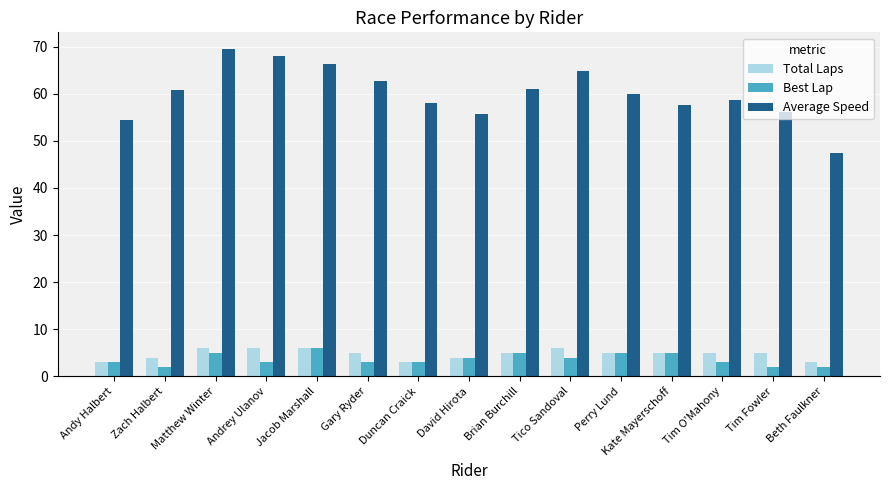

What is the approximate value of Average Speed at Tim O'Mahony?

58.8